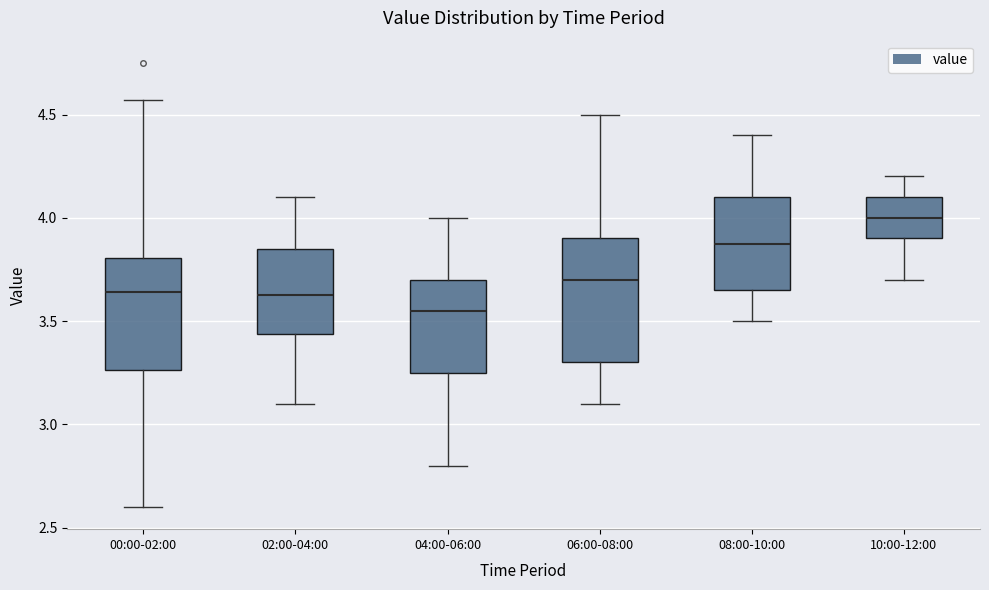

Where does the lower whisker of the box for 04:00-06:00 end on the y-axis? The values are not printed on the chart, so give them approximately, as read against the axis.

2.80